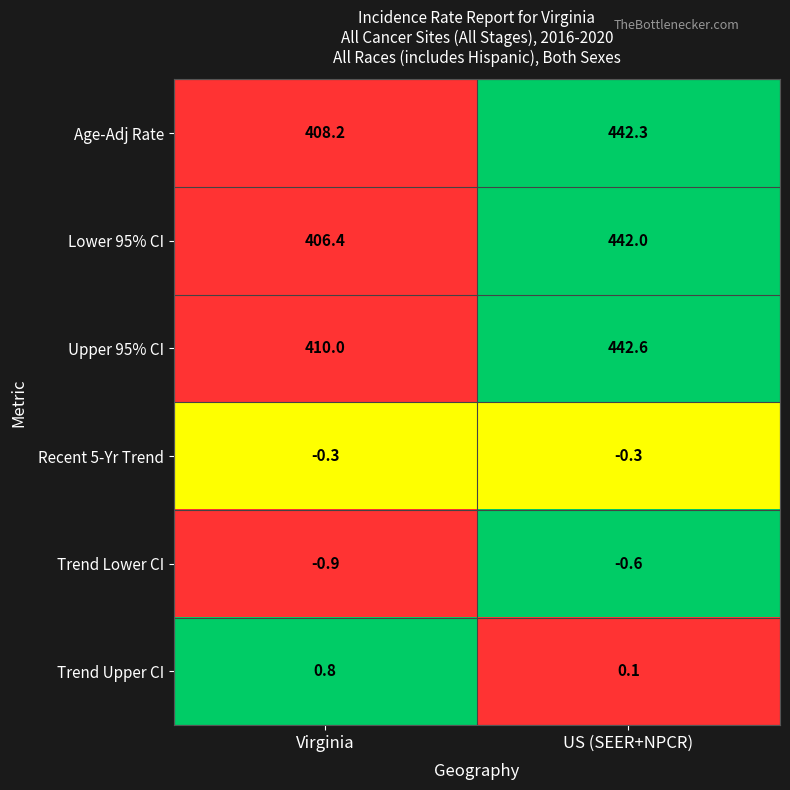

What is the spread (max minus min) of values at US (SEER+NPCR)?

443.2